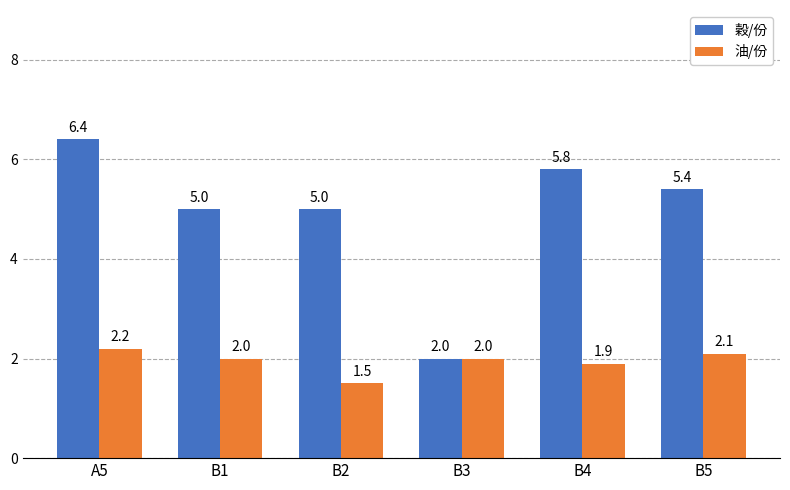

Where is 油/份 nearest to the value 1?

B2